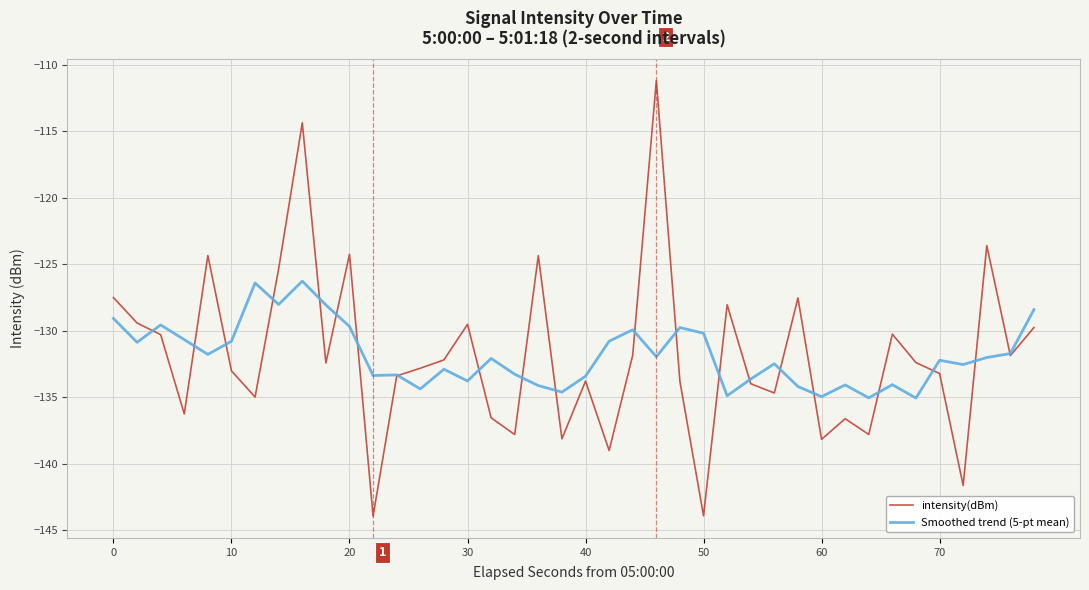

What is the smallest value displayed?

-143.9